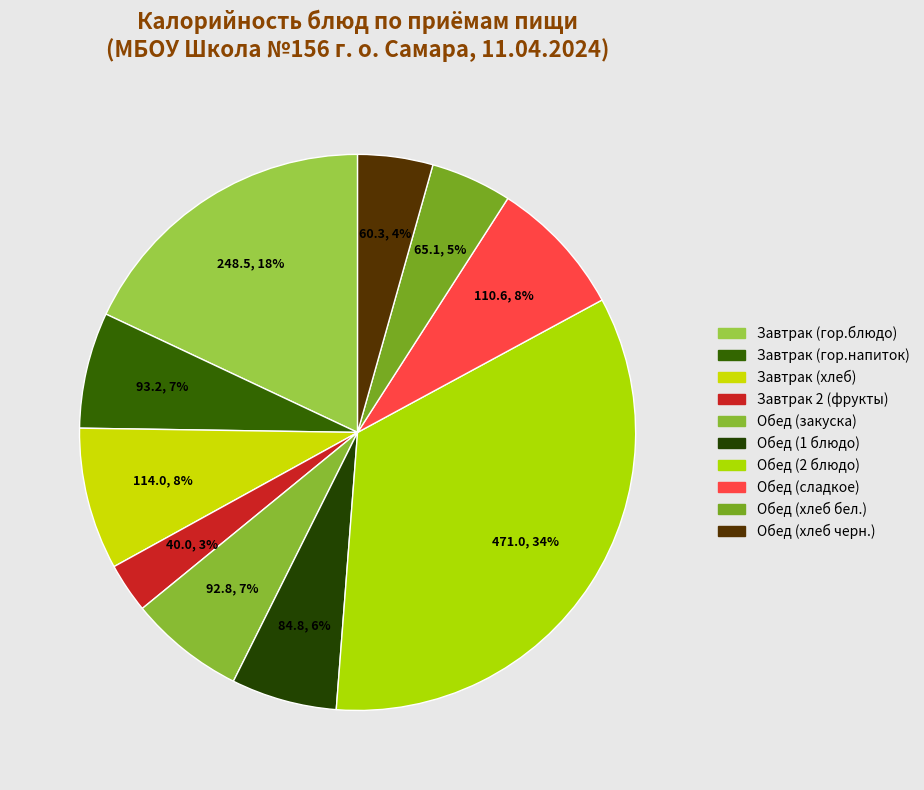

Is there any slice that represents more than half of the pie?

No